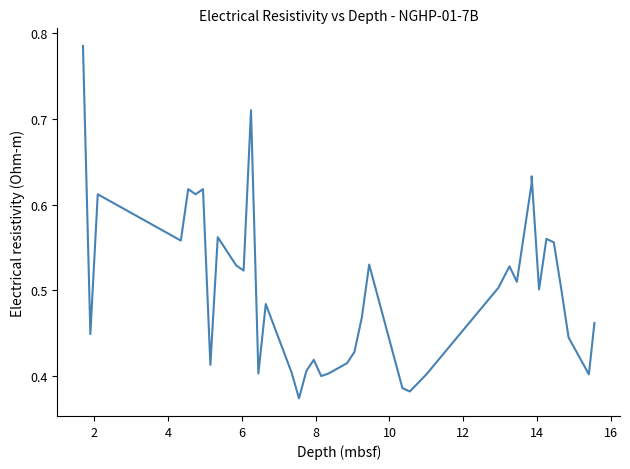

True or false: the data has more than 2 interior local peaks.

True